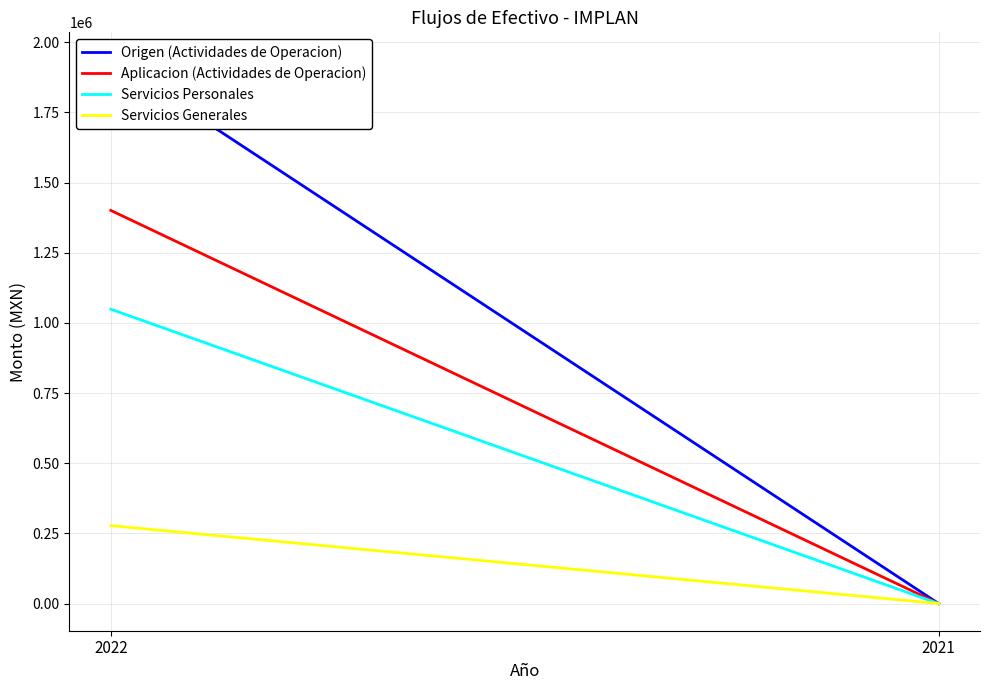

How many values in the Servicios Personales series are below 1048763?

1